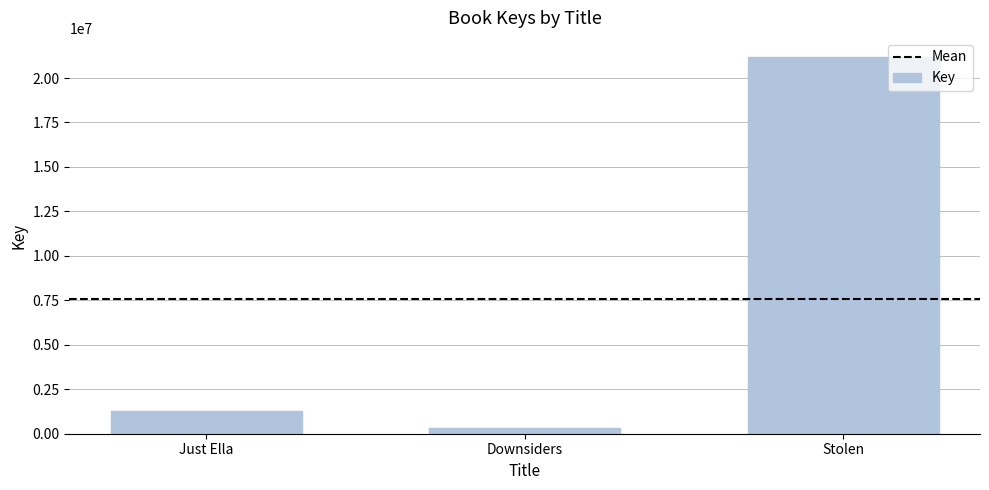

What is the label of the 2nd bar from the right?

Downsiders